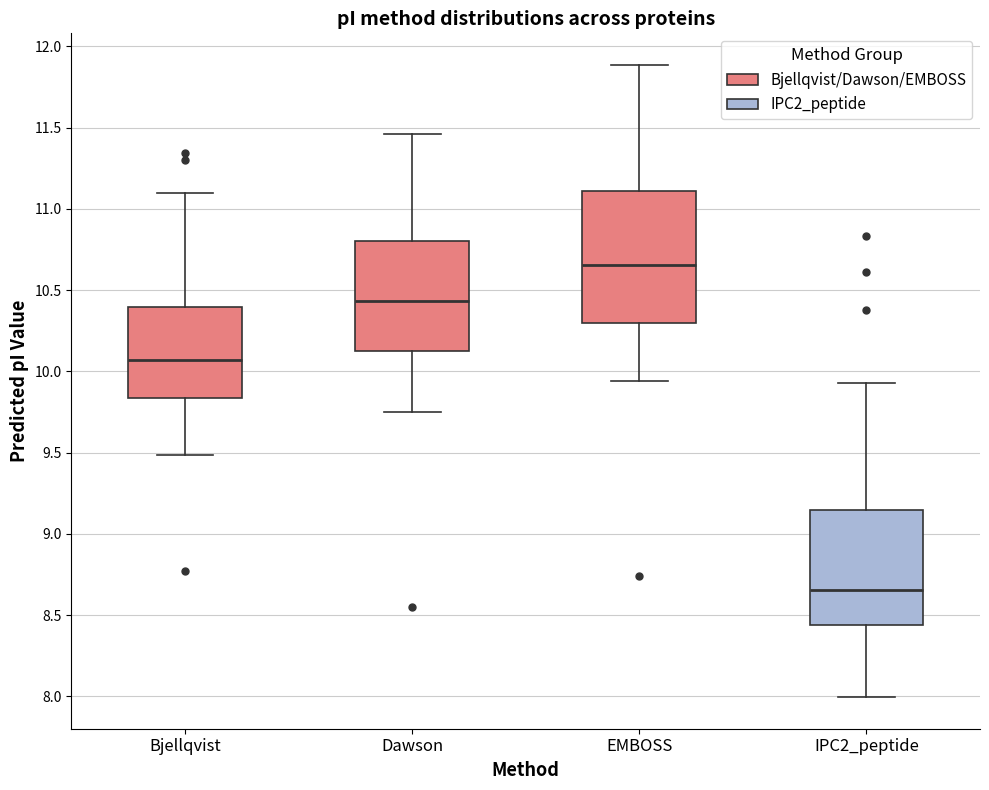

Which box's median line is the highest?

EMBOSS